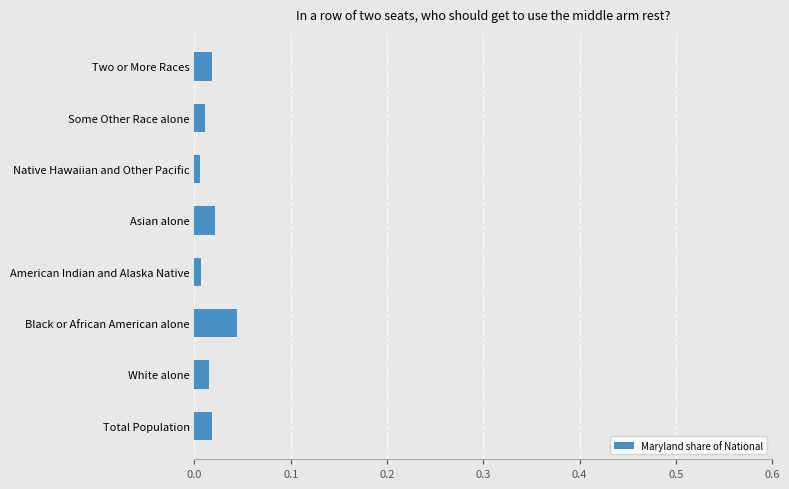

Is it true that the value at Some Other Race alone is 0.0?

True